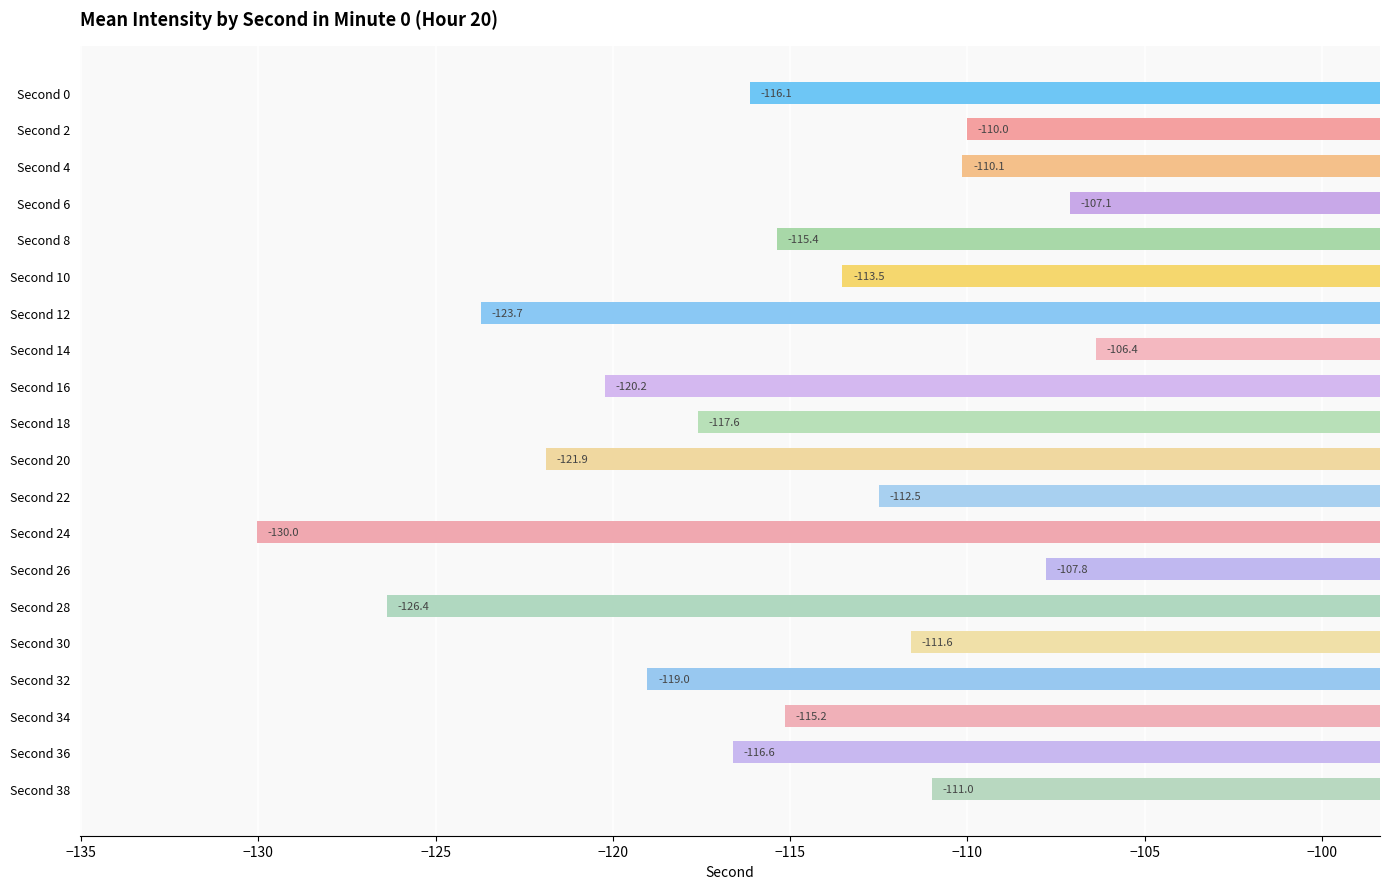

What is the value of the 7th bar from the top?

-123.7